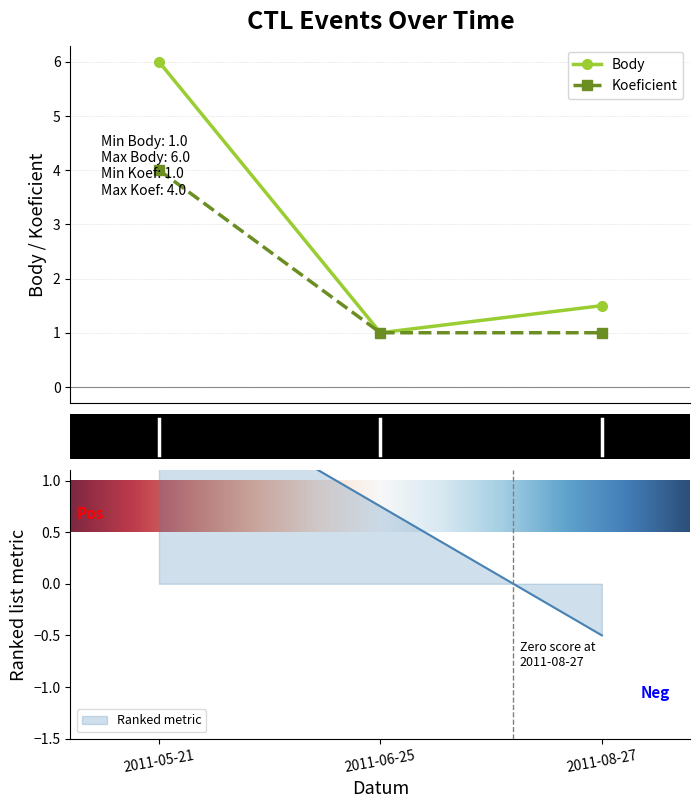

The value of Body at 2011-06-25 is 1.3. True or false?

False